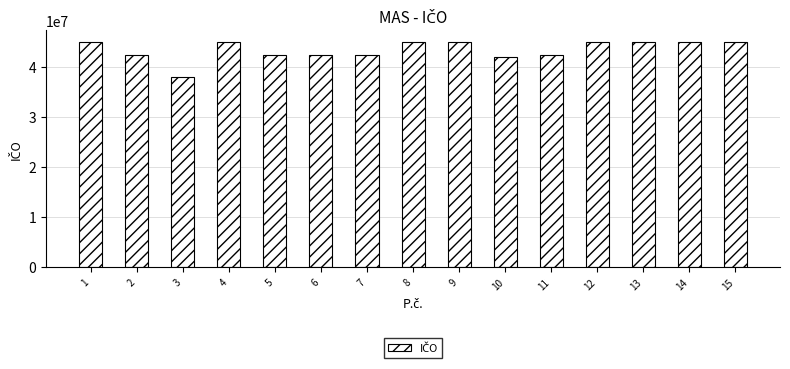

Does the chart contain stacked bars?

No